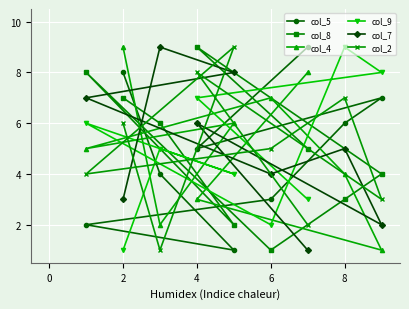

What is the difference between the second highest and second lowest values in the col_2 series?

6